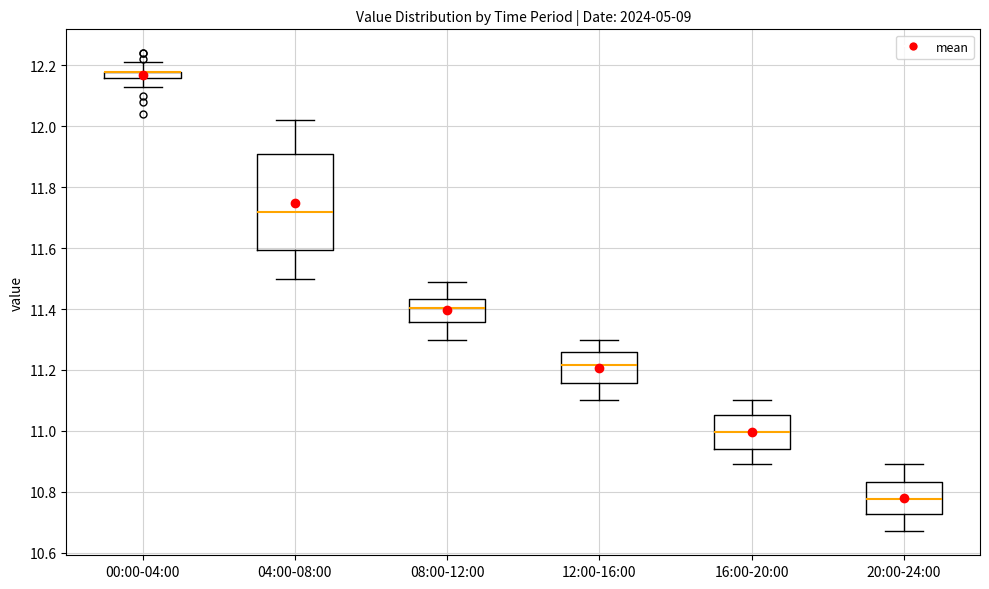

Where does the lower whisker of the box for 20:00-24:00 end on the y-axis? The values are not printed on the chart, so give them approximately, as read against the axis.

10.68